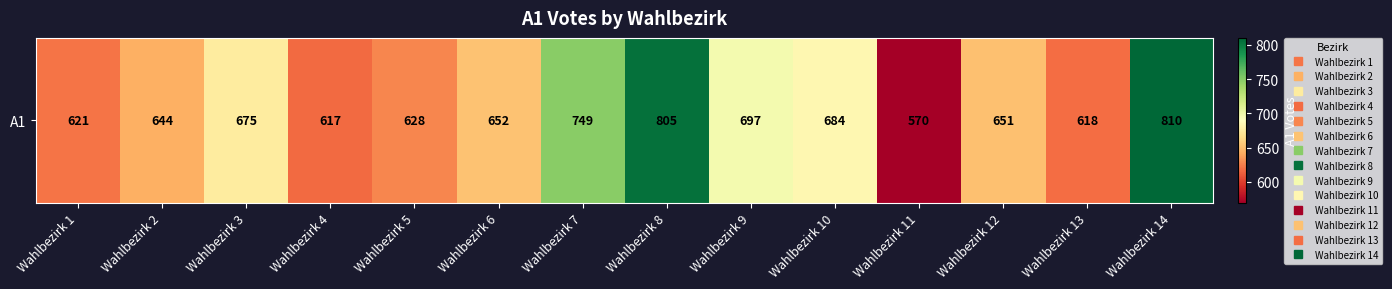

Reading left to right, extract all data points from this chart.

621	644	675	617	628	652	749	805	697	684	570	651	618	810